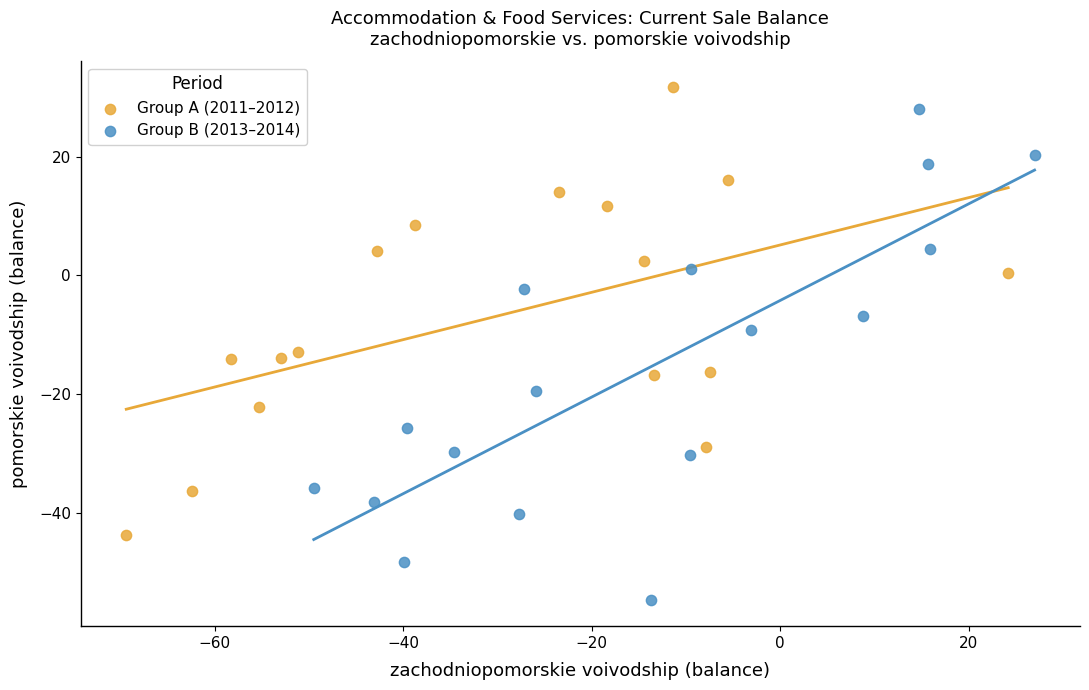

Which series reaches the maximum Y coordinate?

Group A (2011–2012)